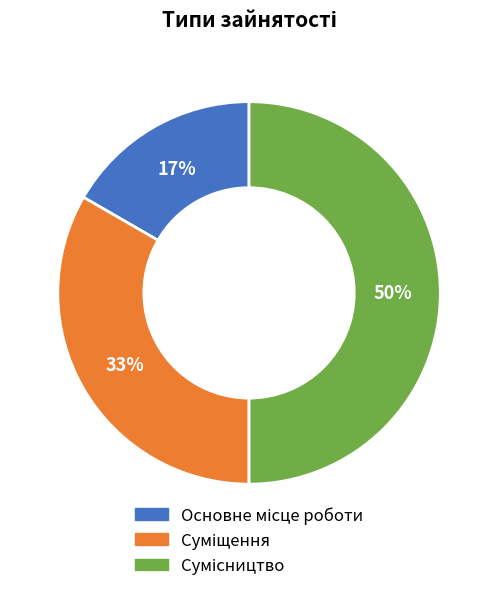

To the nearest percent, what is the difference between the largest and smallest slice percentages?

33%